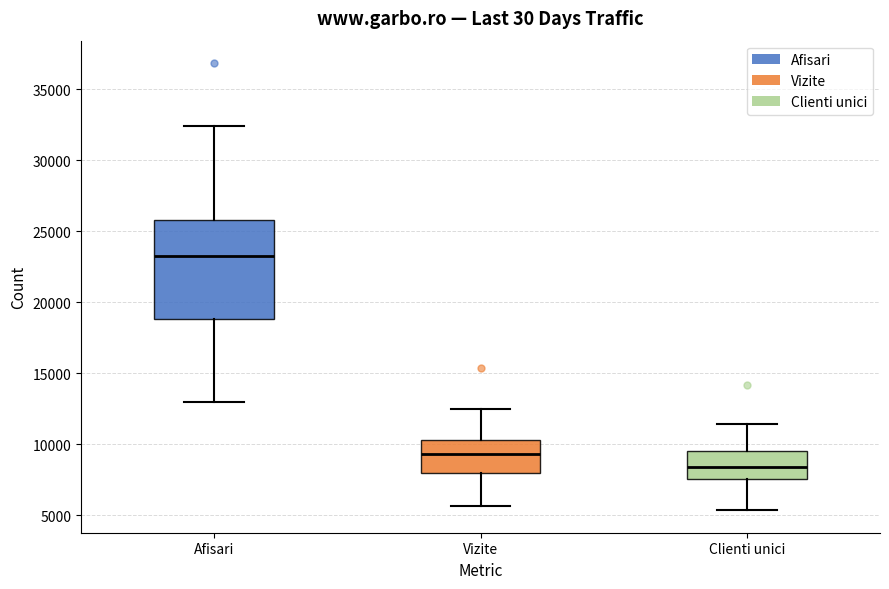

Which box has the highest median line?

Afisari